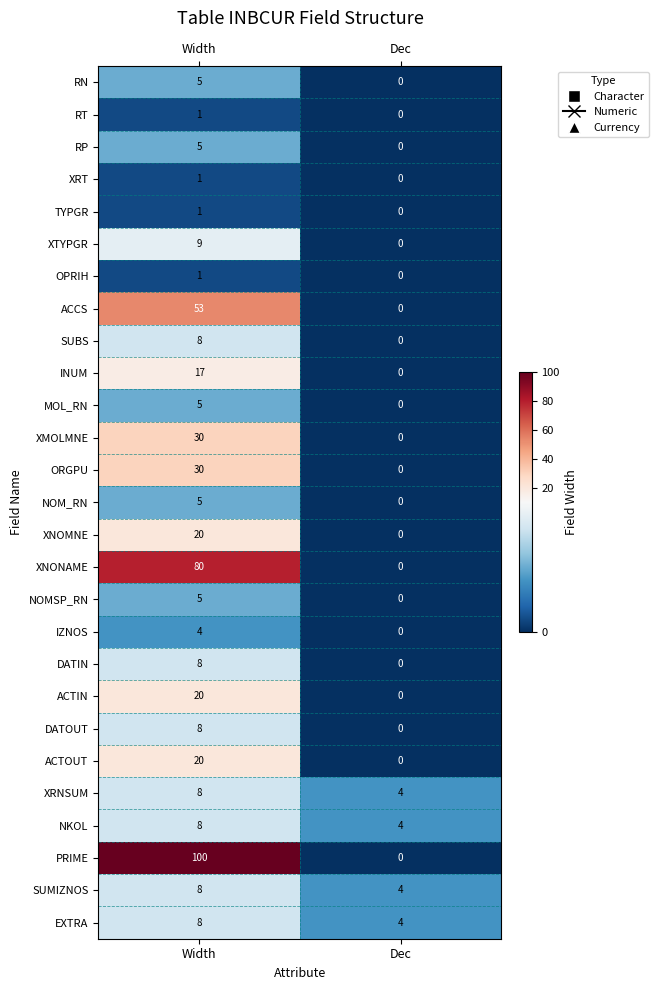

The value of RT at Width is 1. True or false?

True